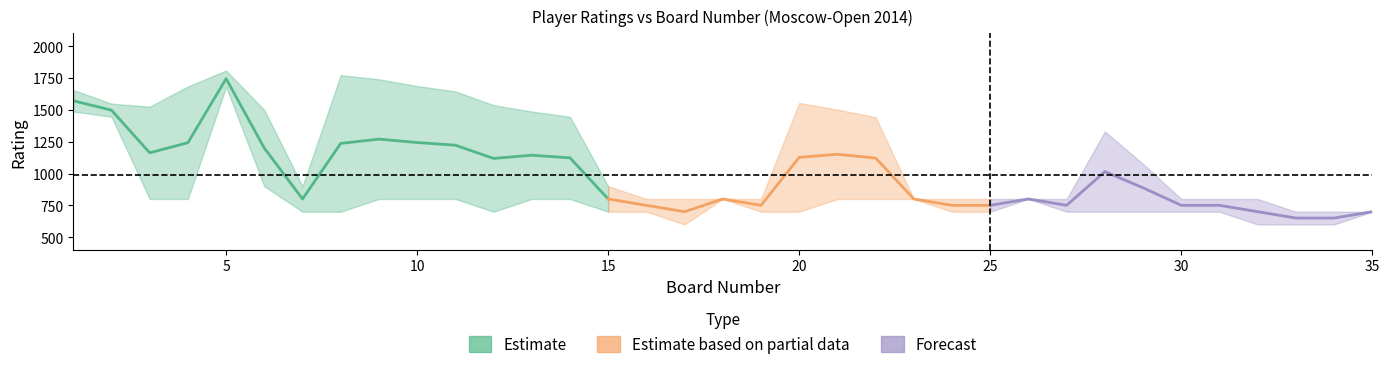

True or false: left_rating has a value of 1393.5 at 9.

False